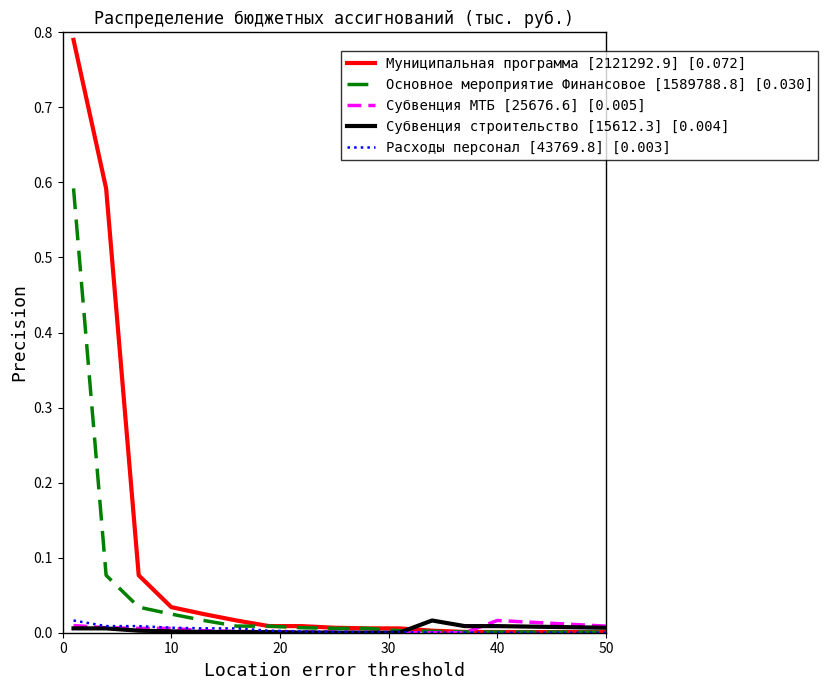

Which series has the widest spread of values?

Муниципальная программа [2121292.9] [0.072]